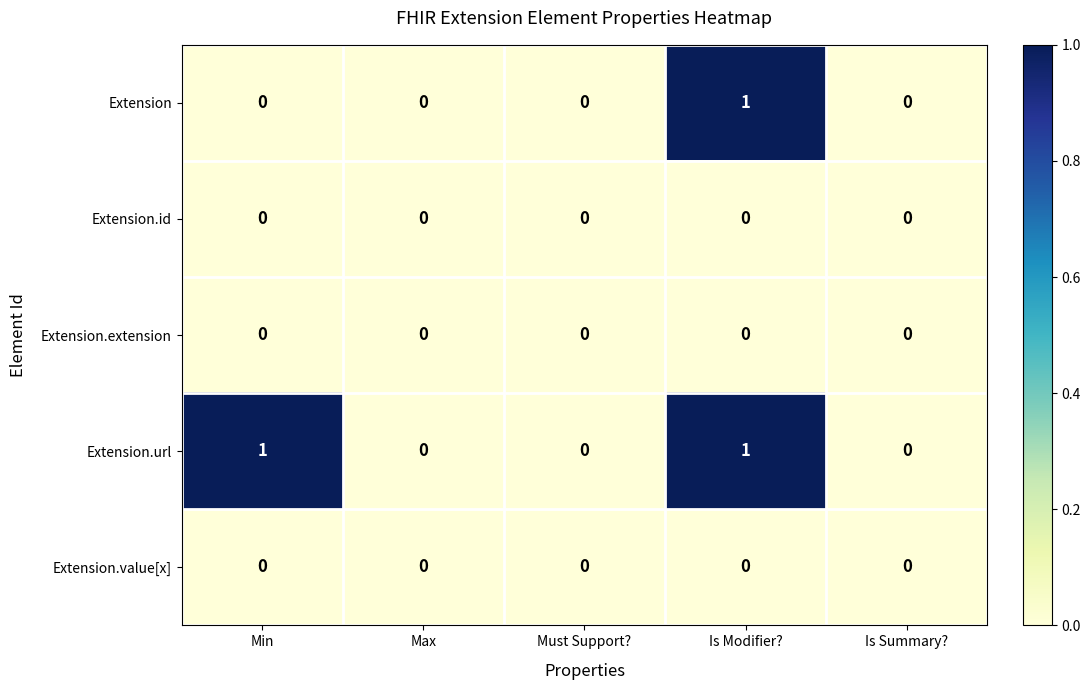

The Extension series shows 1 at Is Modifier?. True or false?

True